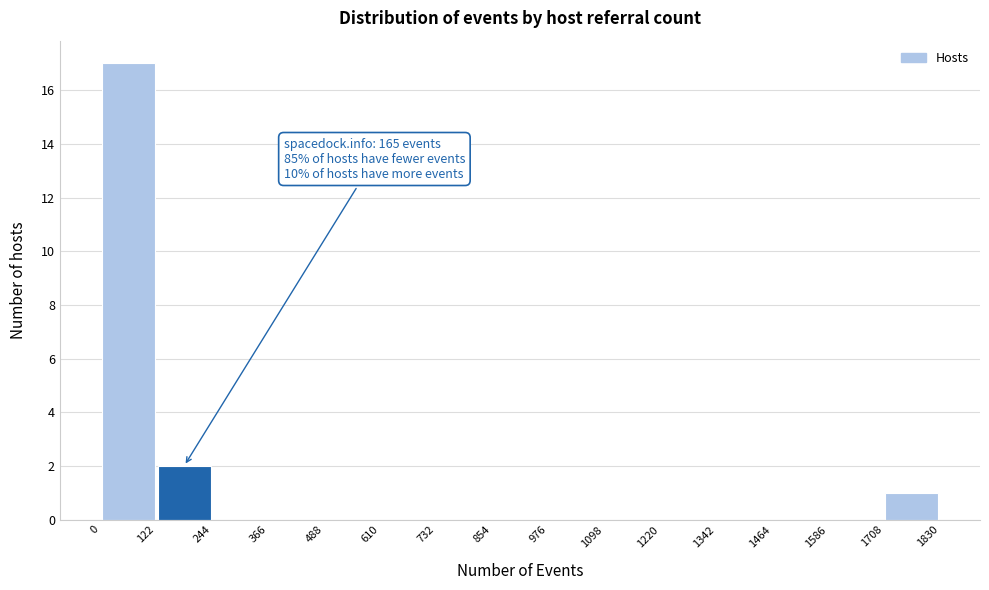

Which range on the x-axis has the tallest bar?

0 to 122